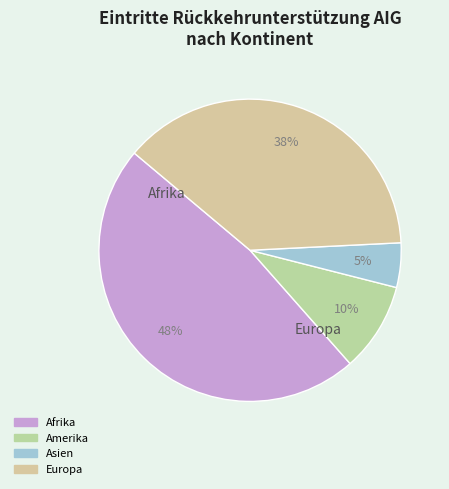

Is there any slice that represents more than half of the pie?

No